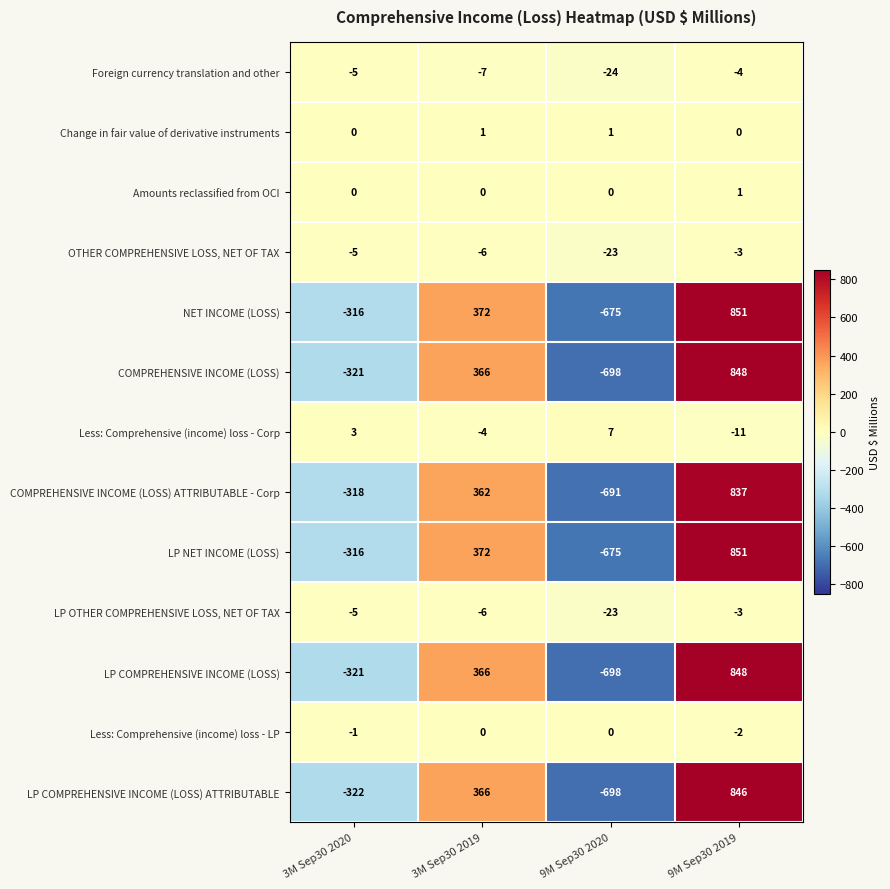

The value of Amounts reclassified from OCI at 9M Sep30 2019 is 1. True or false?

True